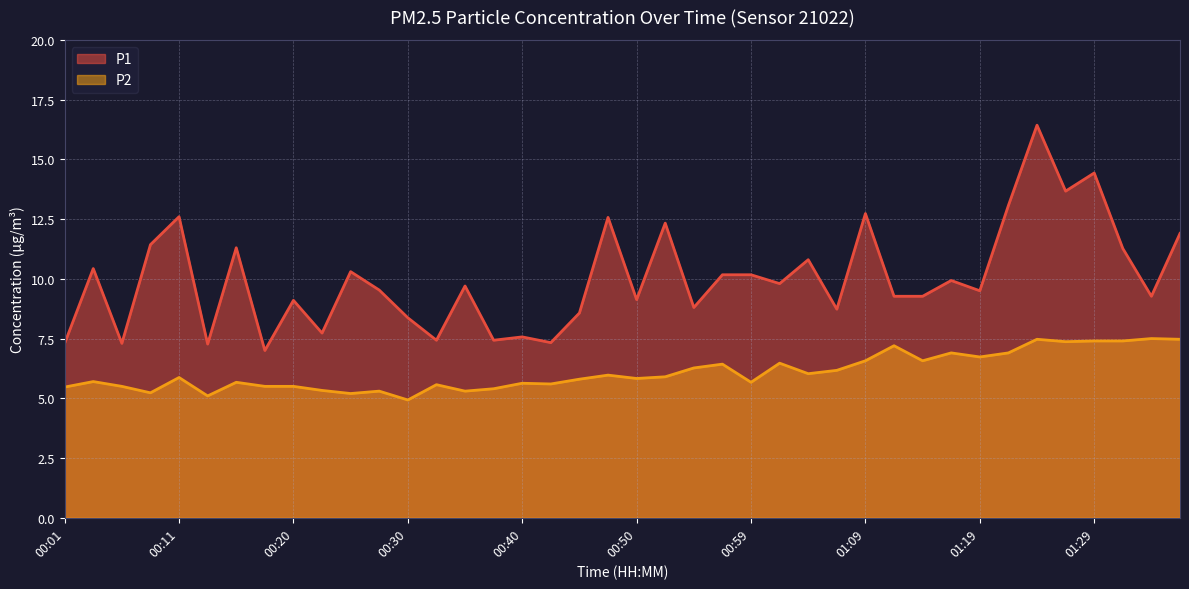

Which series has the largest range (max minus min)?

P1